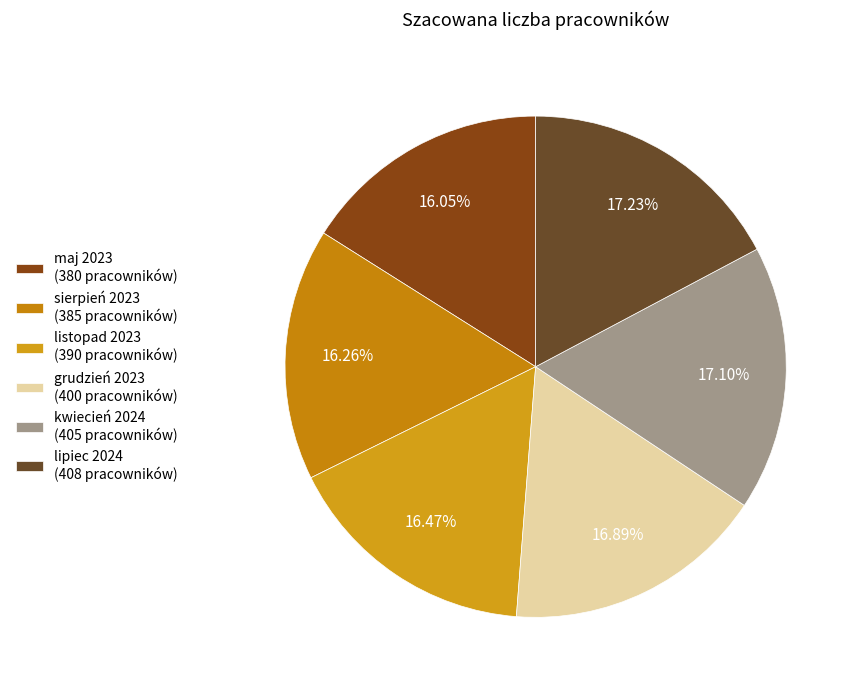

Count the number of slices in the pie.

6